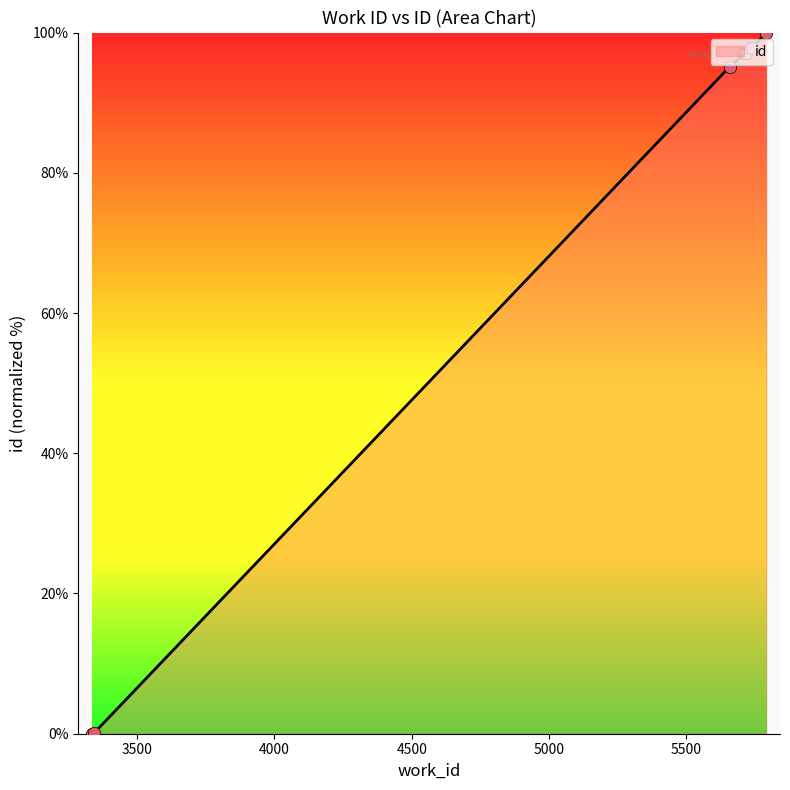

What is the maximum value shown in the chart?

100.0